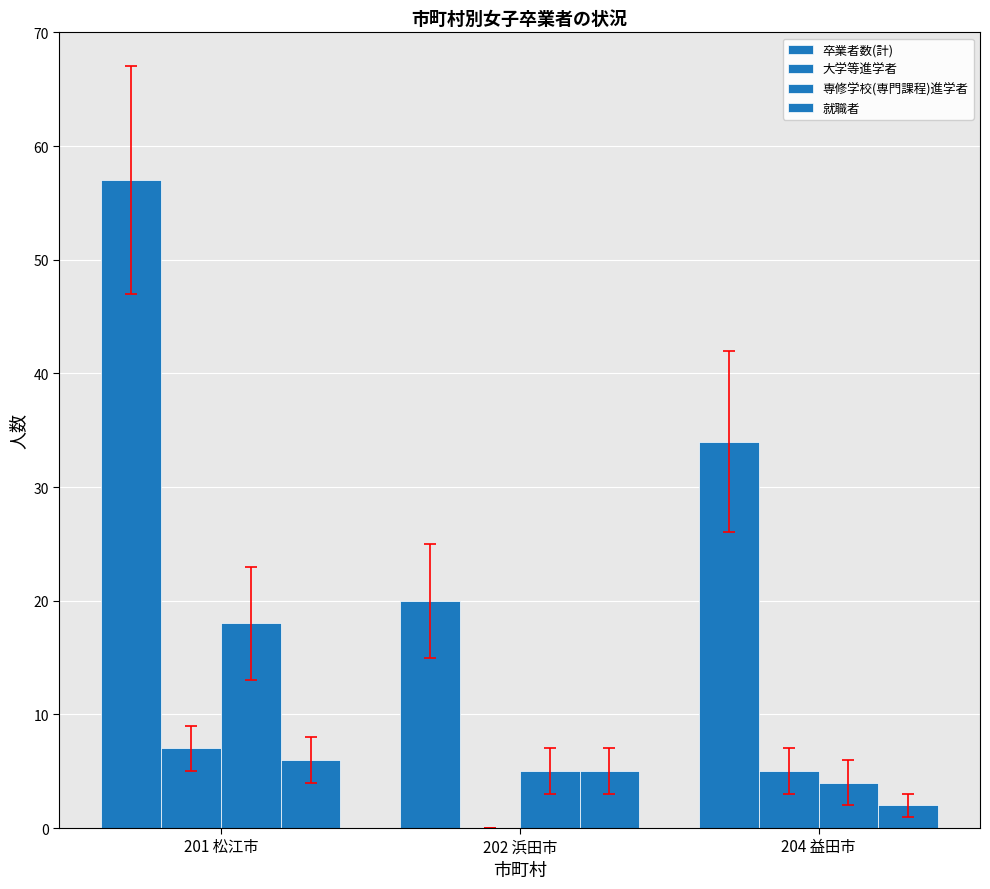

Reading left to right, transcribe all the data shown in this chart.

卒業者数(計): 201 松江市=57	202 浜田市=20	204 益田市=34
大学等進学者: 201 松江市=7	202 浜田市=0	204 益田市=5
専修学校(専門課程)進学者: 201 松江市=18	202 浜田市=5	204 益田市=4
就職者: 201 松江市=6	202 浜田市=5	204 益田市=2